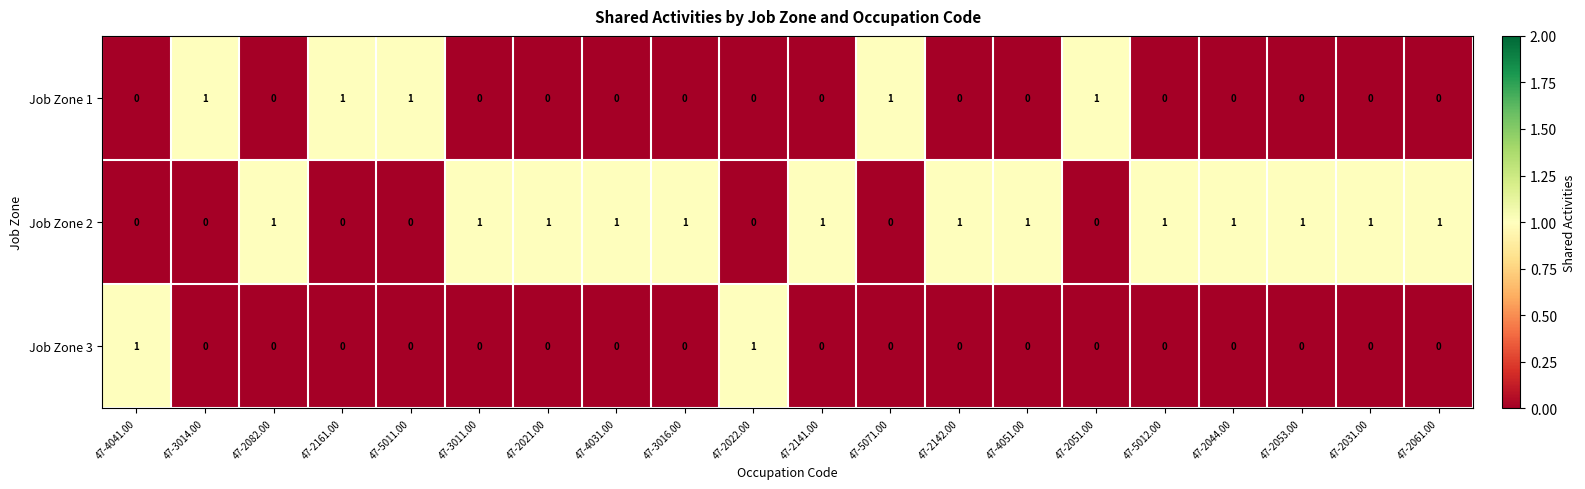

Is it true that Job Zone 3 equals 0 at 47-5012.00?

True